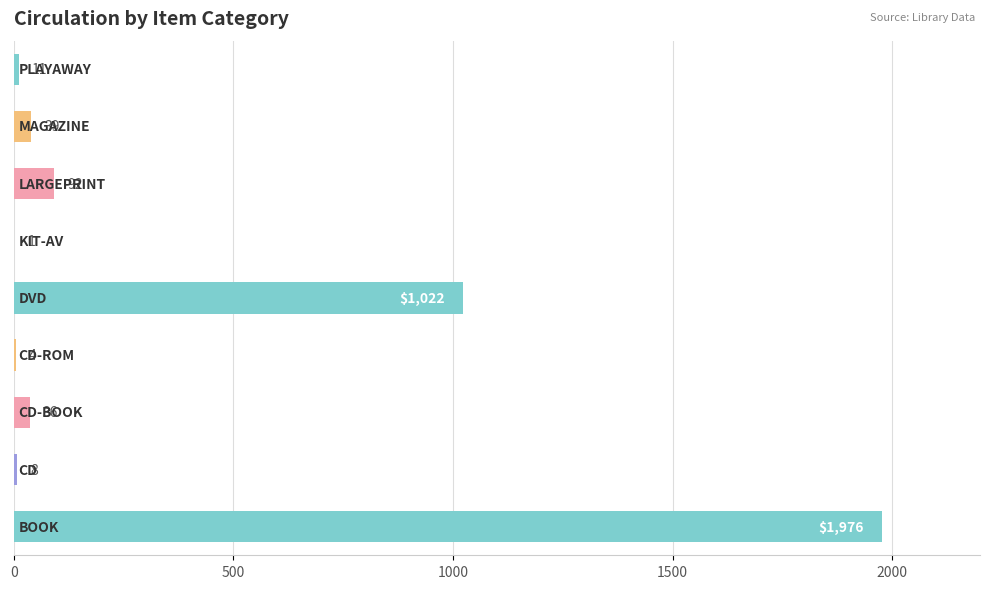

What is the maximum value shown in the chart?

1976